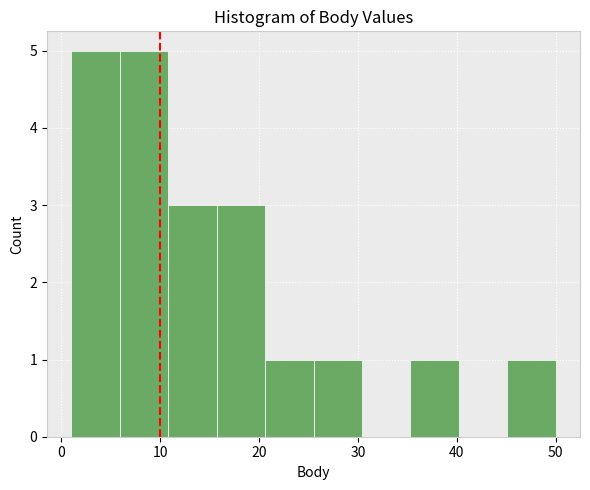

Reading left to right, transcribe this chart: for each bar, give the range it covers on the x-axis and its height. Neither the bar edges nor the heights are printed on the chart, so give them approximately, as read against the axes.

1.0 to 5.9: 5
5.9 to 10.8: 5
10.8 to 15.7: 3
15.7 to 20.6: 3
20.6 to 25.5: 1
25.5 to 30.4: 1
30.4 to 35.3: 0
35.3 to 40.2: 1
40.2 to 45.1: 0
45.1 to 50.0: 1